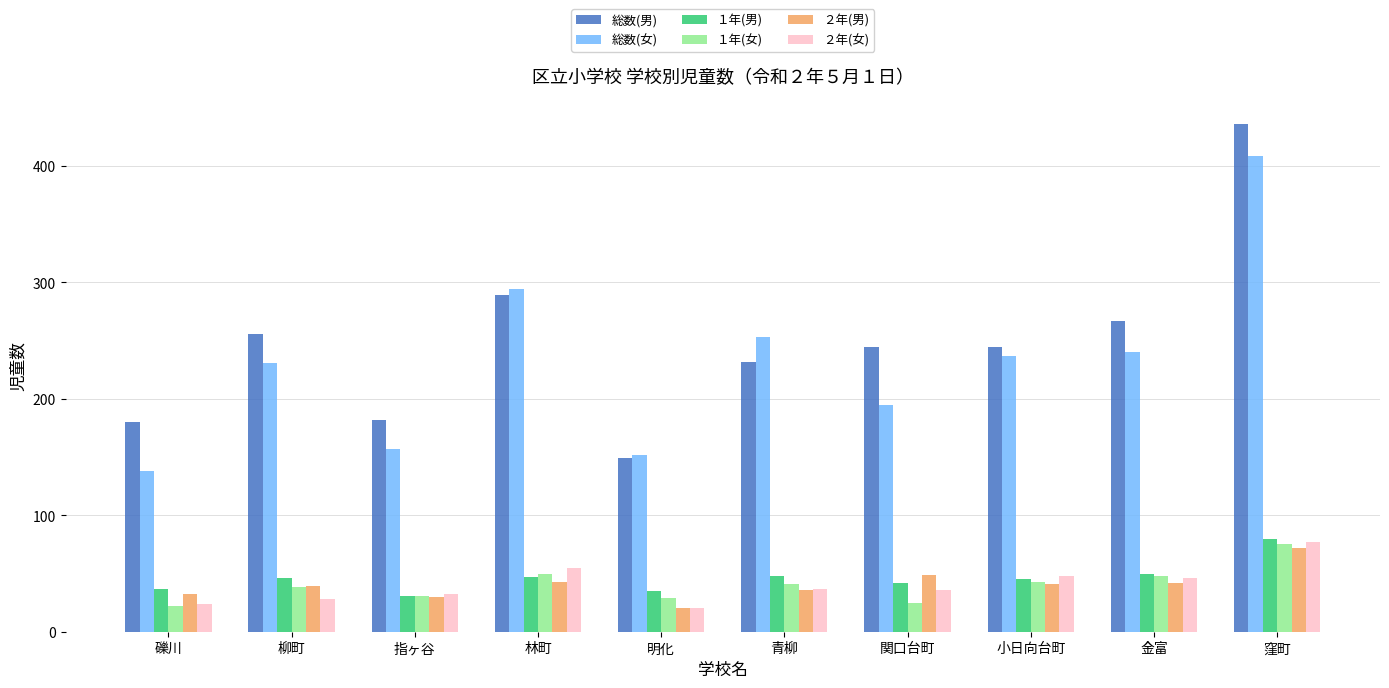

How many categories are shown in the chart?

10